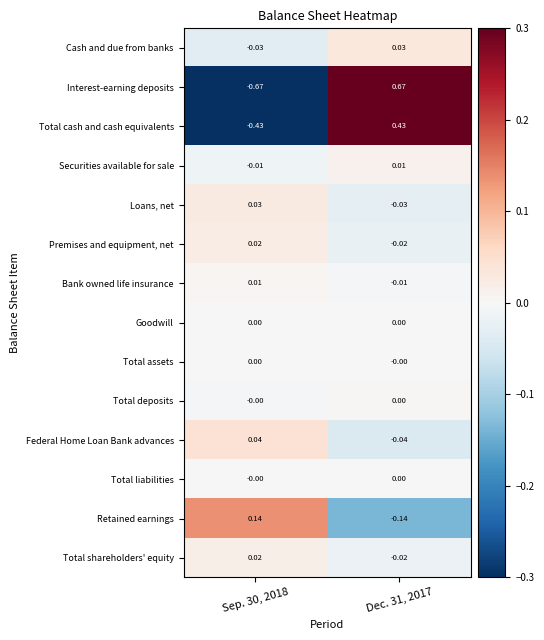

Is the value of Cash and due from banks at Sep. 30, 2018 greater than the value of Bank owned life insurance at Dec. 31, 2017?

No